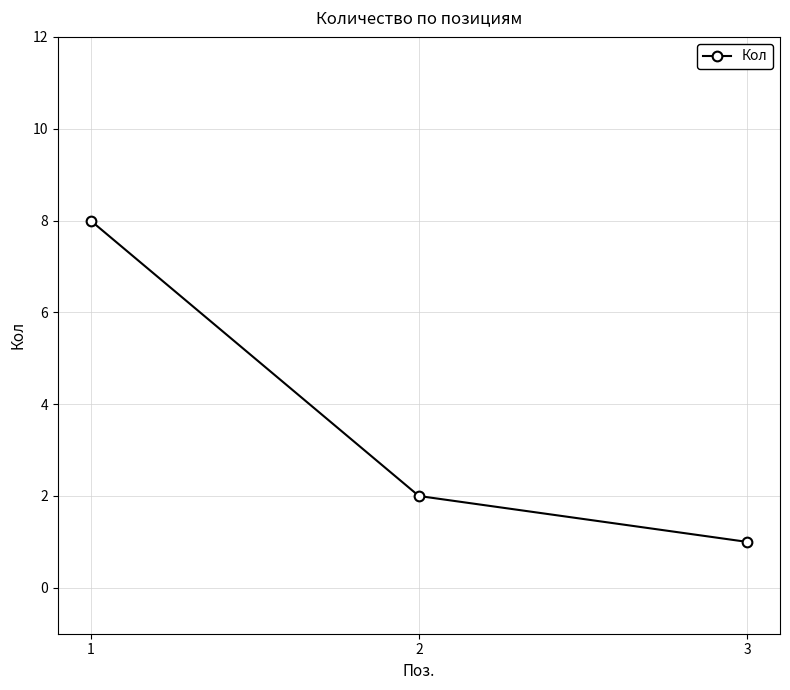

At which category does the chart reach its peak across all series?

1